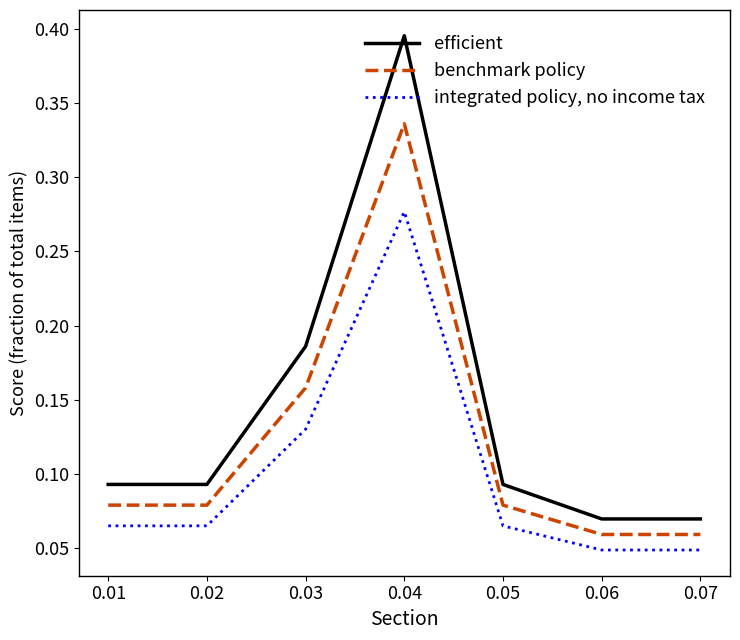

Which series has the widest spread of values?

efficient